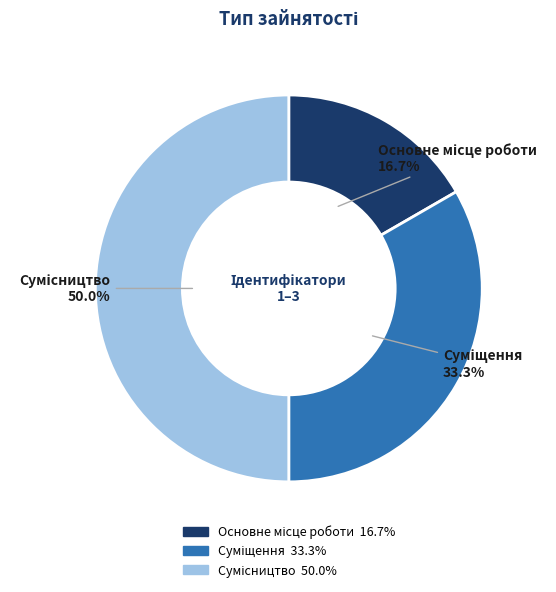

Rank the categories by value from highest to lowest.

Сумісництво, Суміщення, Основне місце роботи